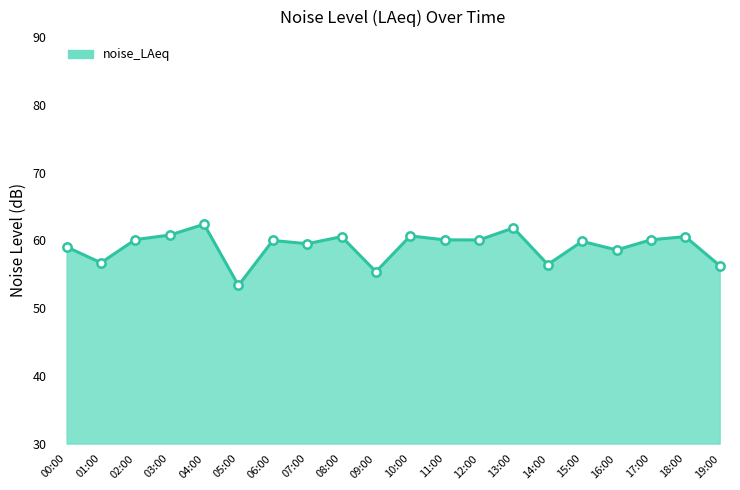

Does the chart have visible grid lines?

No